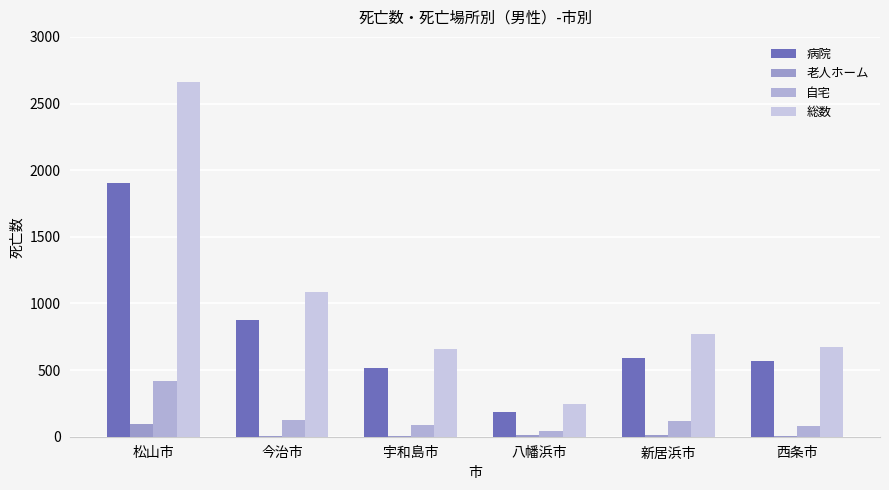

What is the average value of the 病院 series?

774